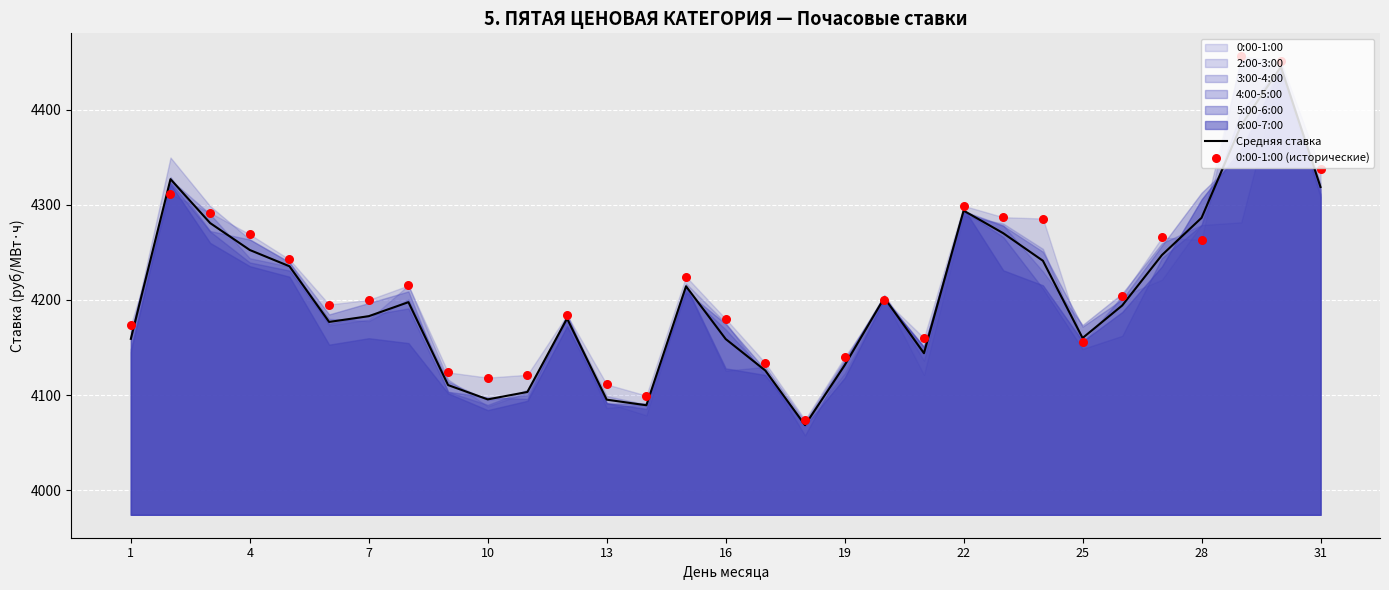

Is it true that Средняя ставка equals 4286.2 at 28?

True